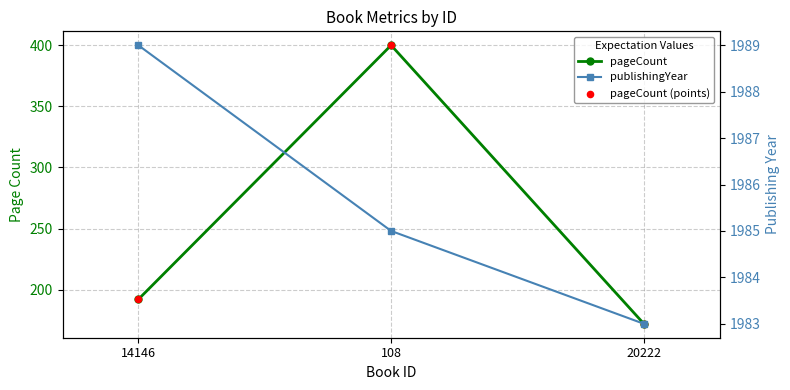

Which series contains the highest Y value?

publishingYear